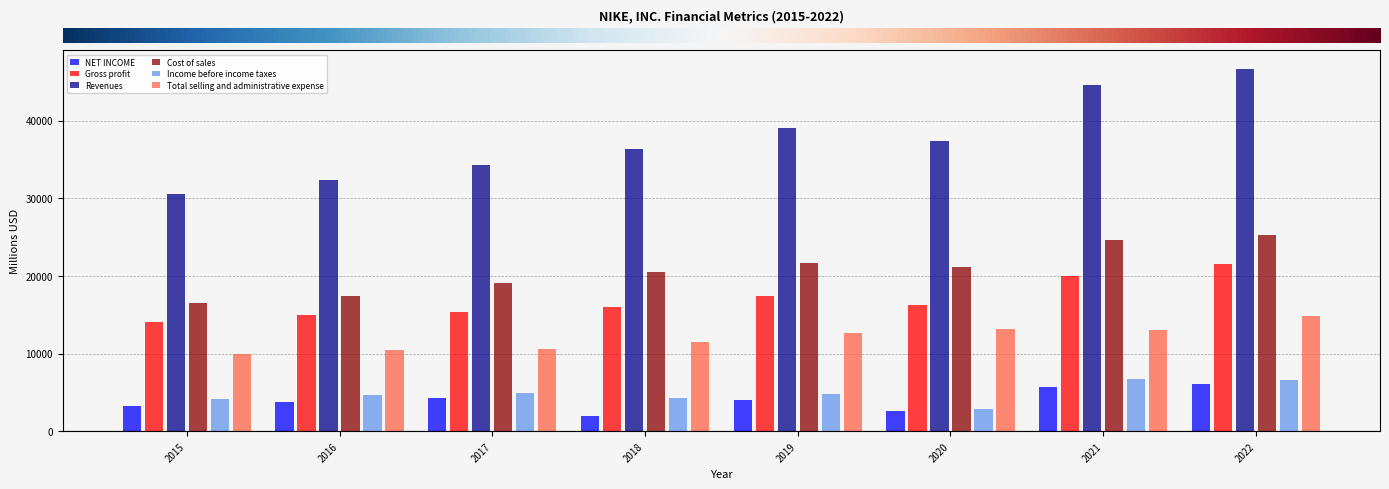

Rank the categories by Revenues value from lowest to highest.

2015, 2016, 2017, 2018, 2020, 2019, 2021, 2022